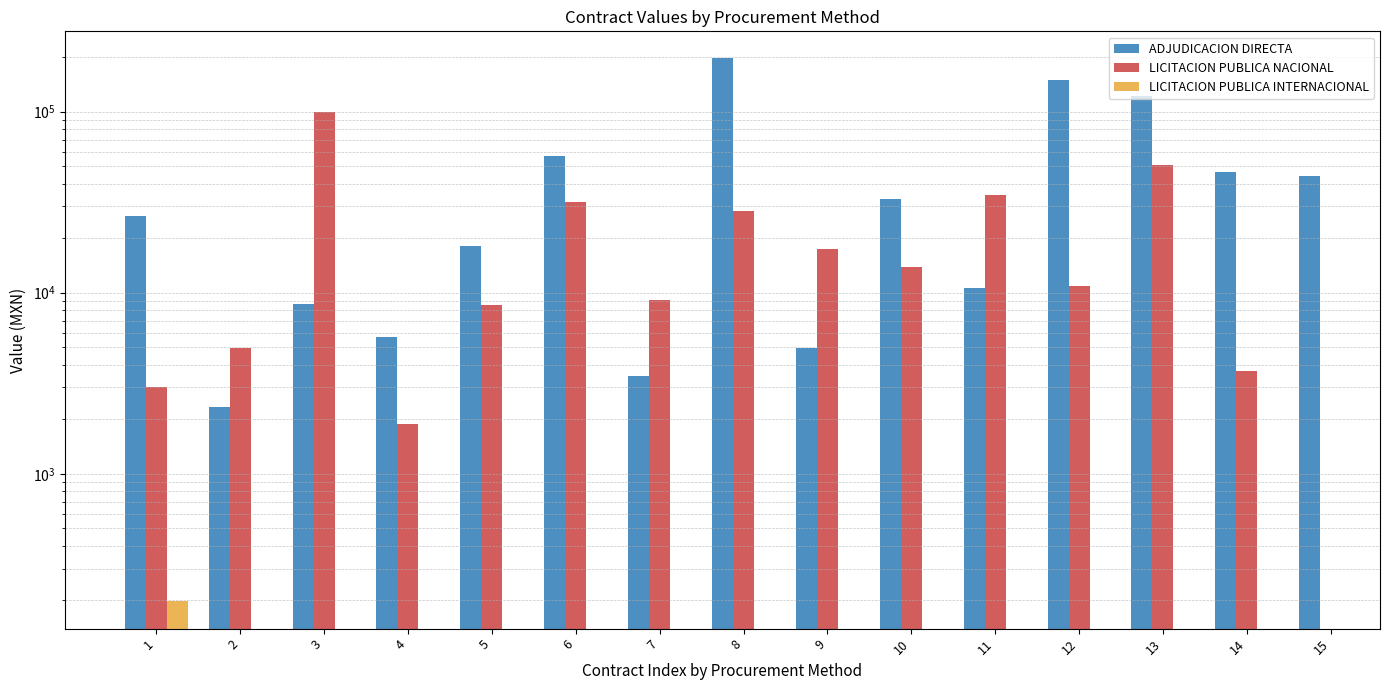

At which category is the sum across all series the highest?

1